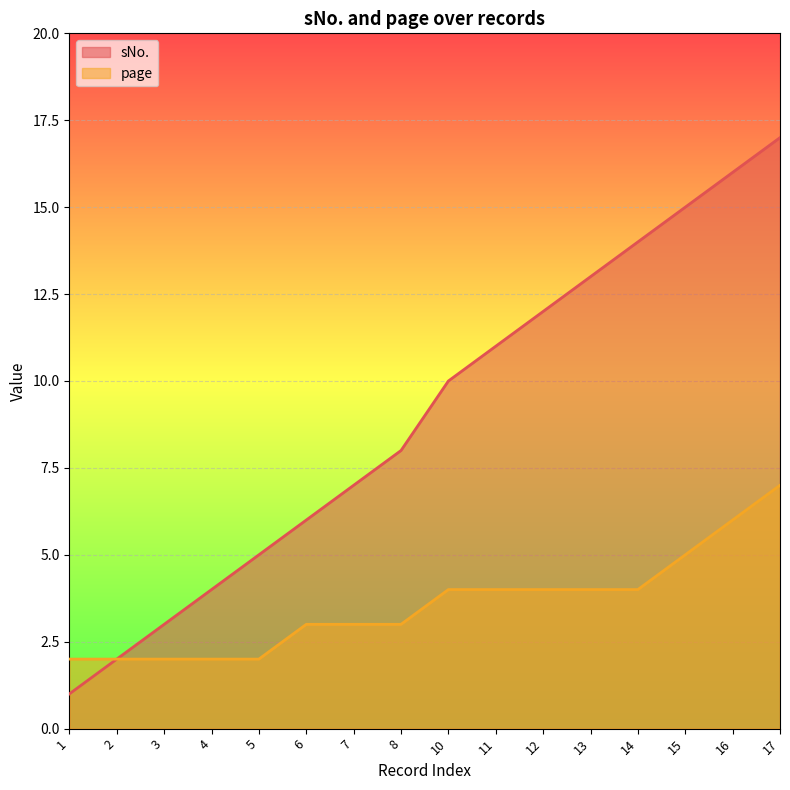

At which label does sNo. reach its peak?

17